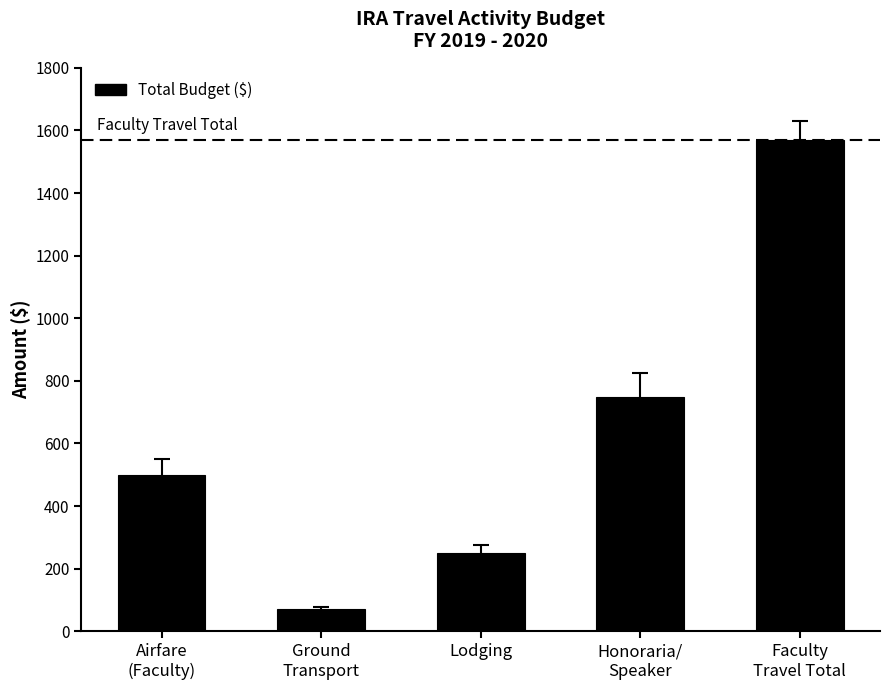

Between Ground
Transport and Honoraria/
Speaker, which is larger?

Honoraria/
Speaker